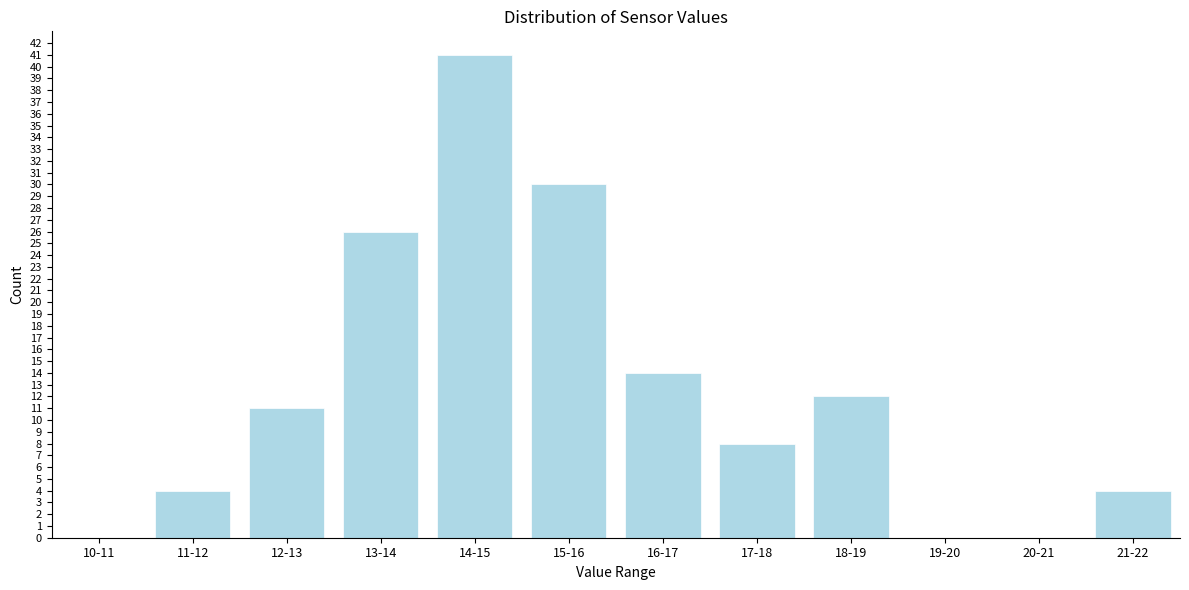

Reading right to left, list all the values displayed in this chart.

21-22=4	20-21=0	19-20=0	18-19=12	17-18=8	16-17=14	15-16=30	14-15=41	13-14=26	12-13=11	11-12=4	10-11=0